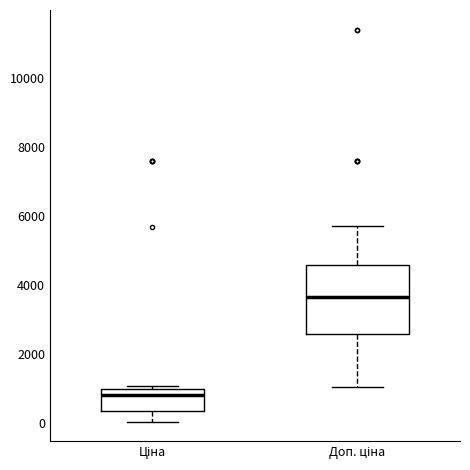

Where does the median line of the box for Ціна sit on the y-axis? The values are not printed on the chart, so give them approximately, as read against the axis.

800